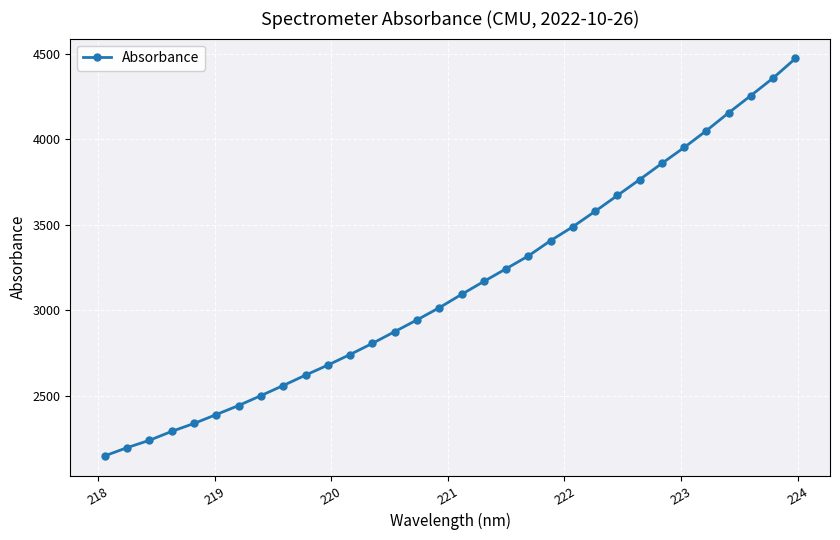

What is the difference between the maximum and minimum values?

2322.4